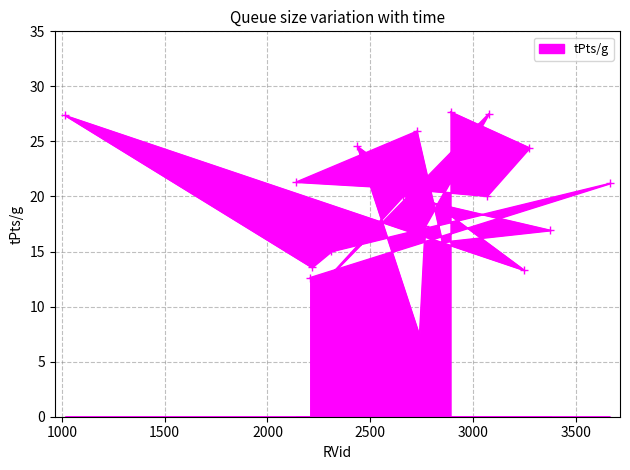

True or false: the data shows 20.1 at 3067.

True